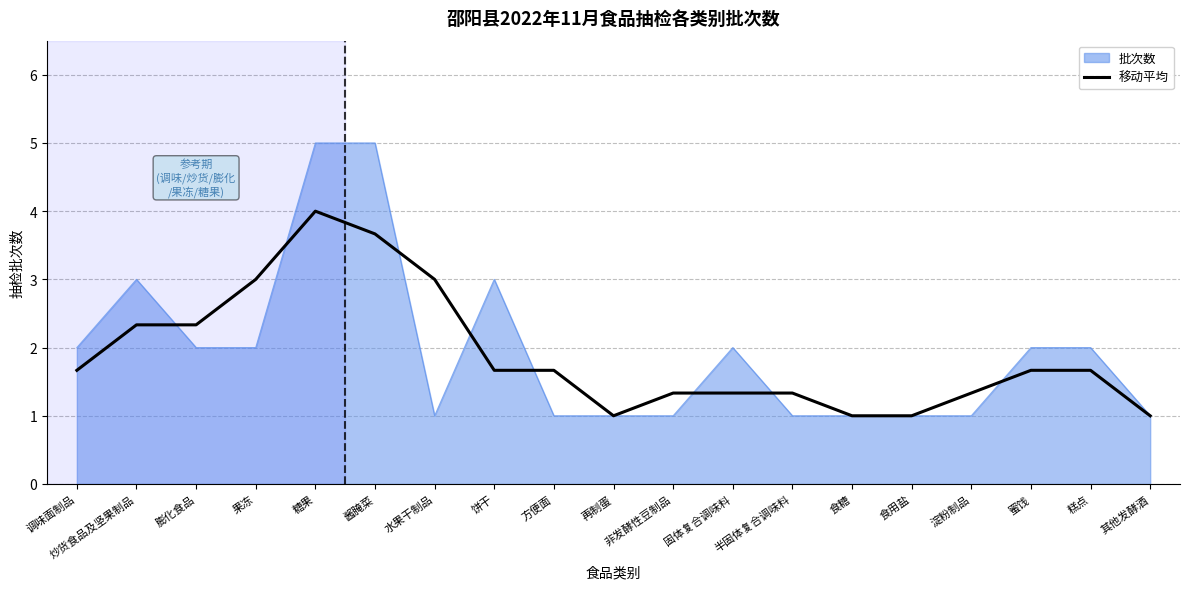

What value does the 批次数 series have at 固体复合调味料?

2.0